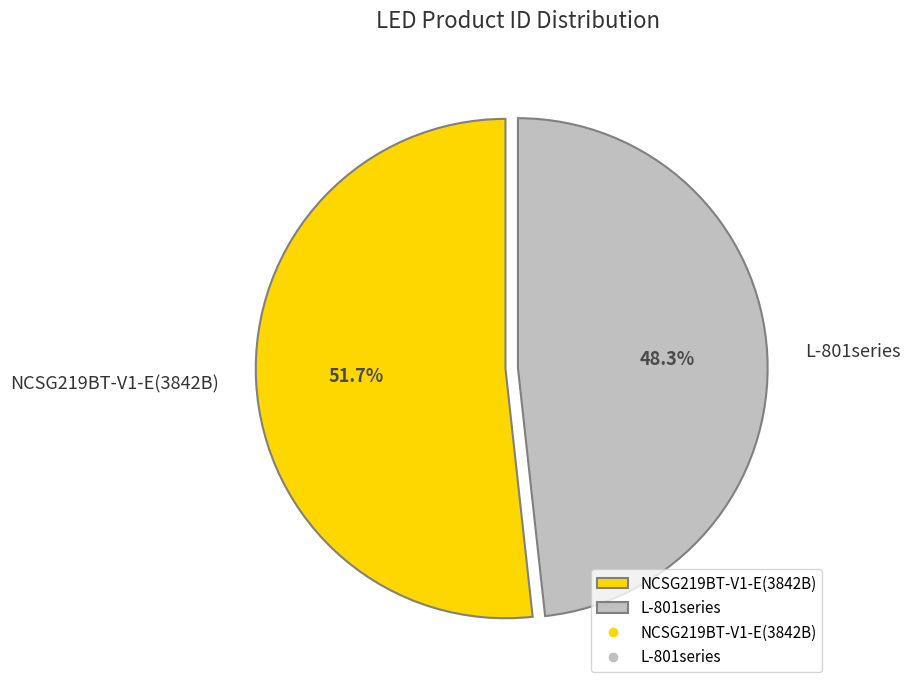

What is the smallest slice in the pie chart?

L-801series